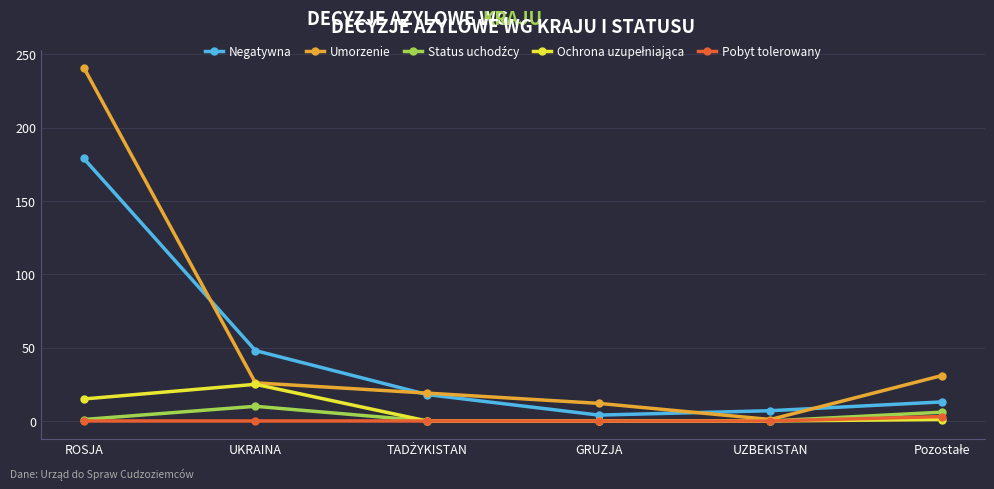

True or false: Pobyt tolerowany has a value of 0 at UZBEKISTAN.

True